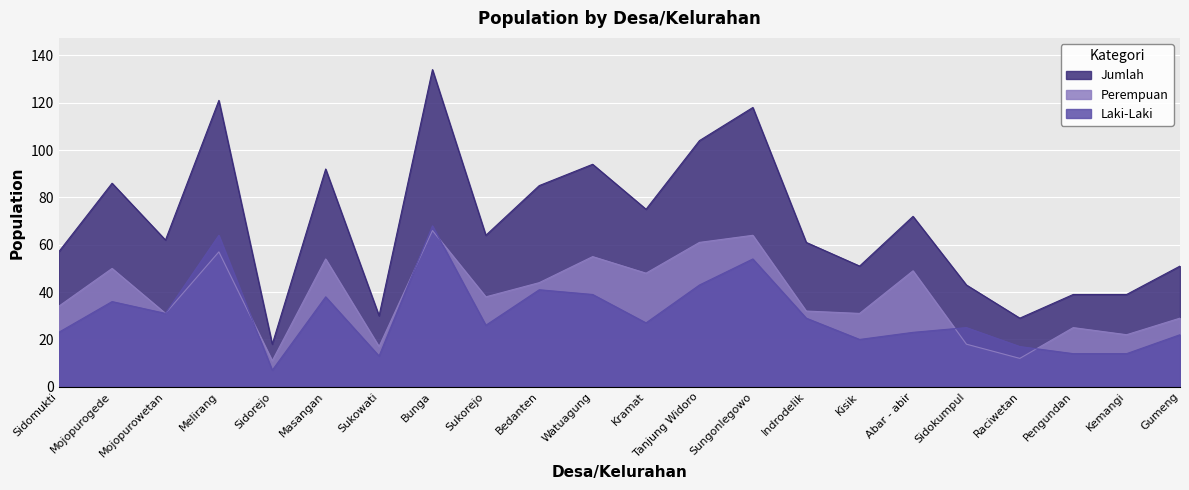

The value of Laki-Laki at Sidorejo is 3. True or false?

False